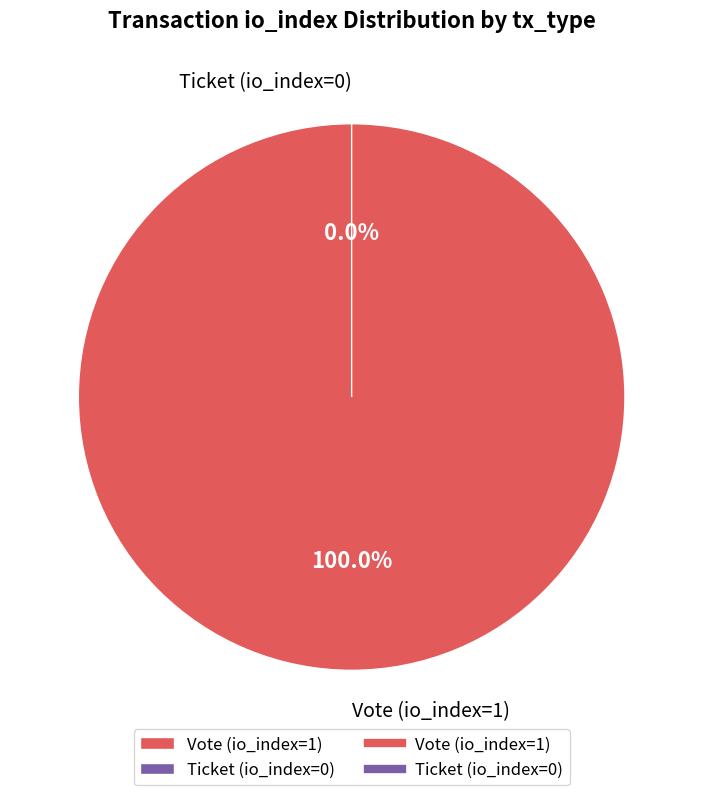

What is the change in value from Vote (io_index=1) to Ticket (io_index=0)?

-1